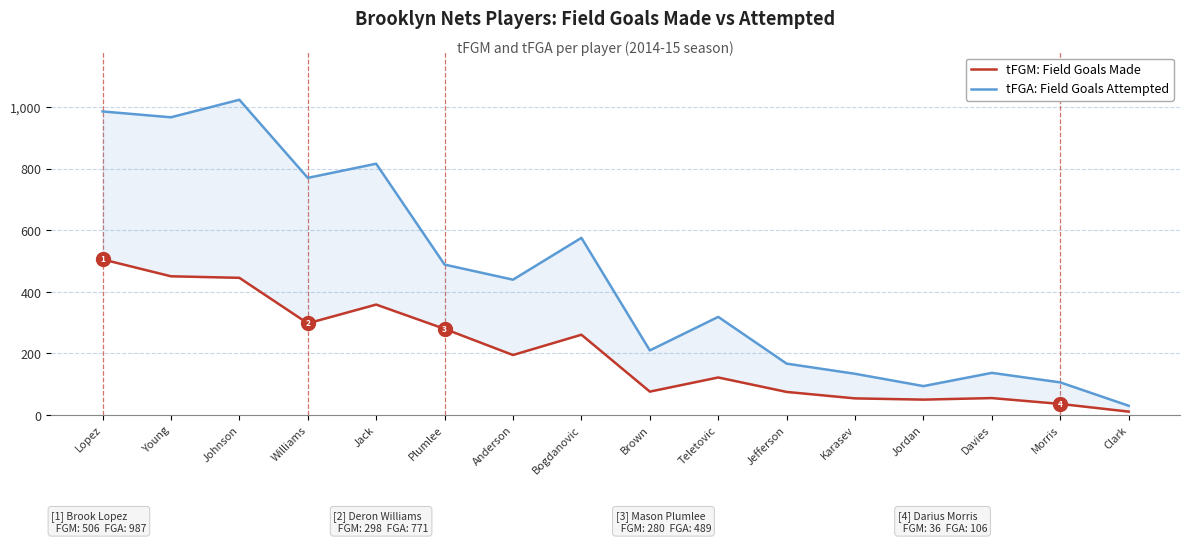

Reading right to left, list all the values displayed in this chart.

tFGA: Clark=30	Morris=106	Davies=137	Jordan=94	Karasev=134	Jefferson=167	Teletovic=319	Brown=210	Bogdanovic=576	Anderson=440	Plumlee=489	Jack=817	Williams=771	Johnson=1025	Young=968	Lopez=987
tFGM: Clark=11	Morris=36	Davies=55	Jordan=50	Karasev=54	Jefferson=75	Teletovic=122	Brown=76	Bogdanovic=261	Anderson=195	Plumlee=280	Jack=359	Williams=298	Johnson=446	Young=451	Lopez=506